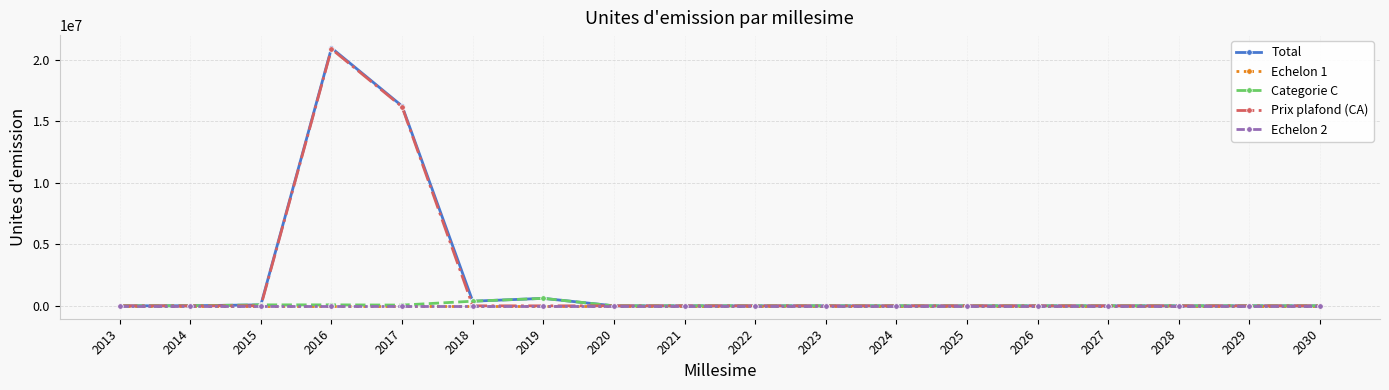

Does the chart have visible grid lines?

Yes